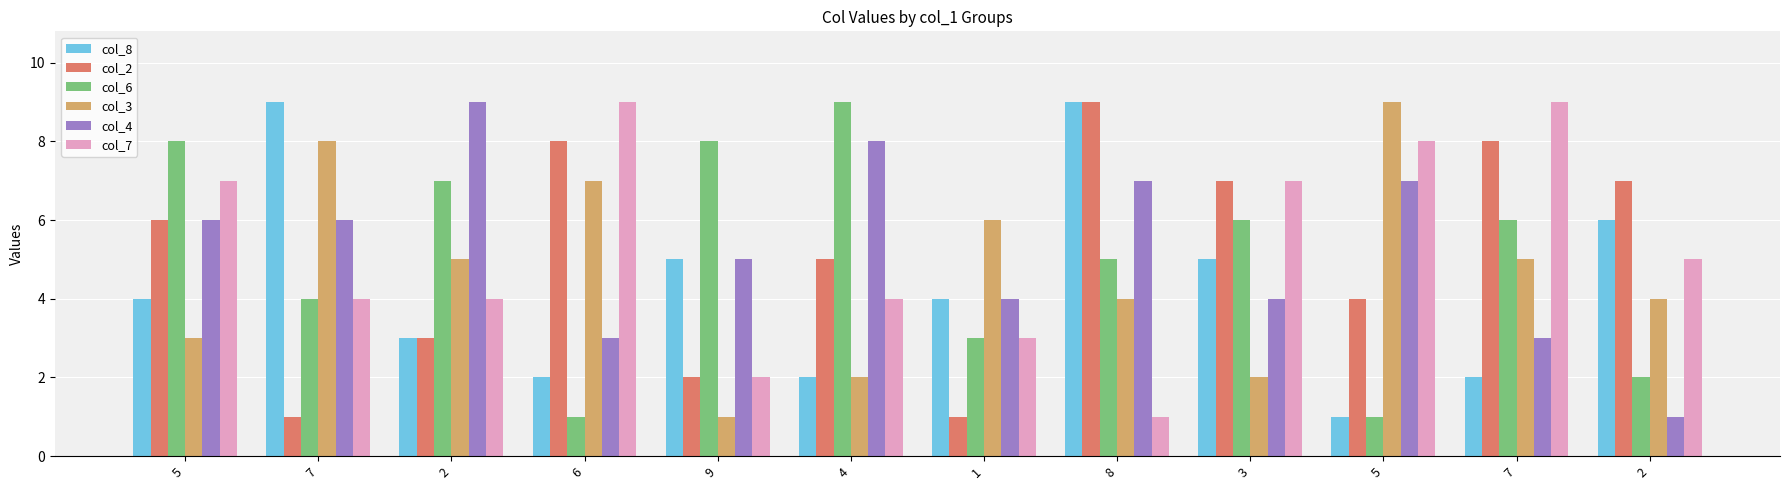

How many groups of bars are there?

12